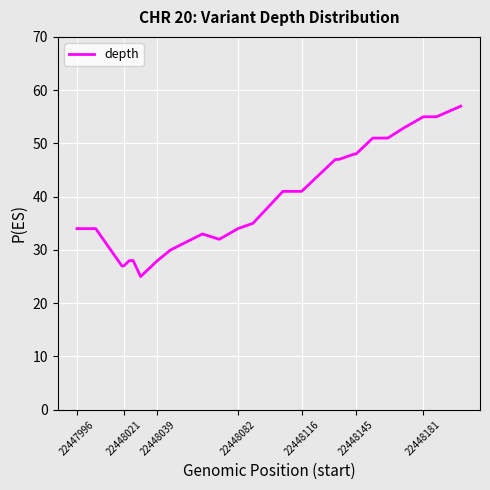

What is the difference between the maximum and minimum values?

32